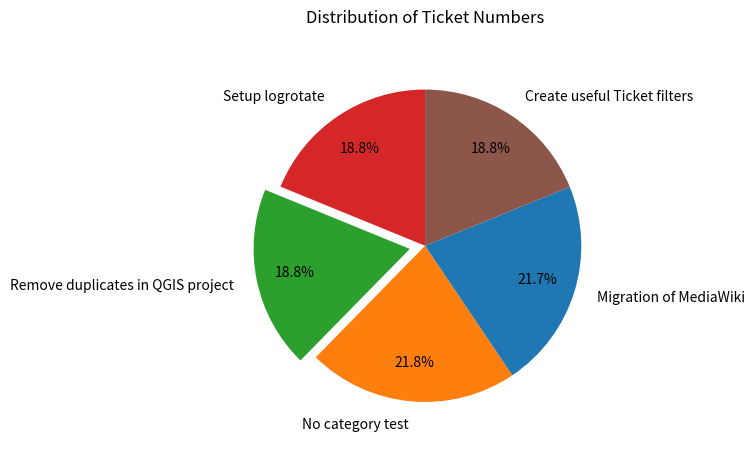

What percentage do No category test and Remove duplicates in QGIS project together represent?

40.6%